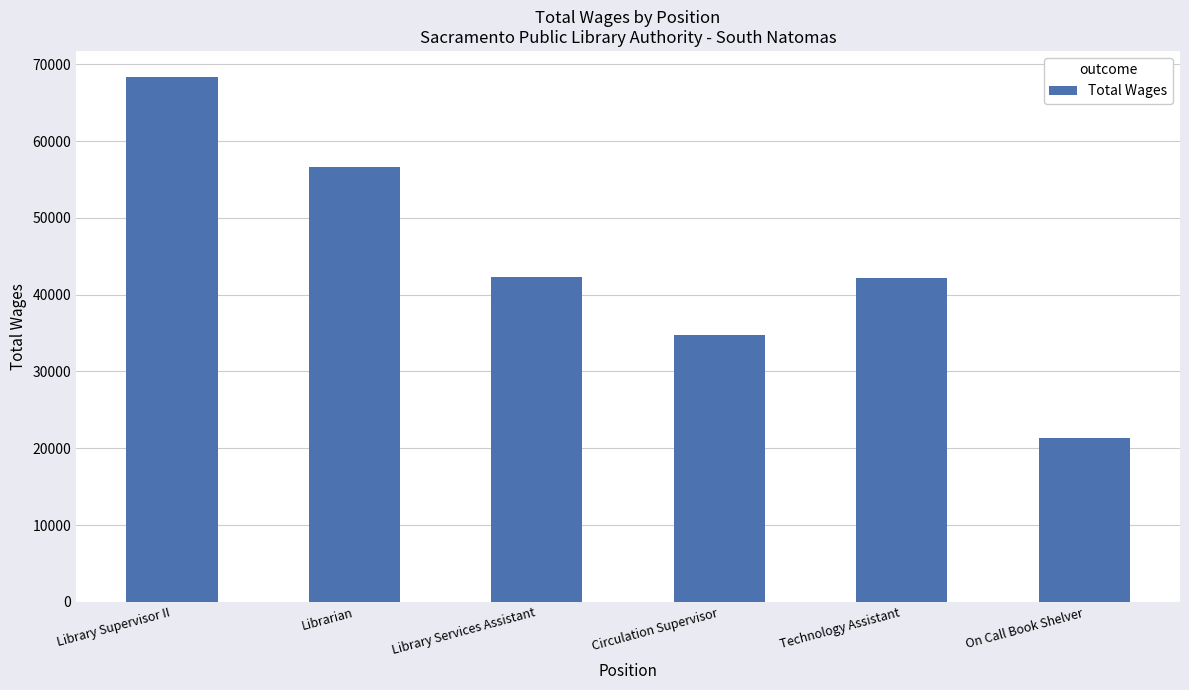

How many values are between 34783 and 56593?

4